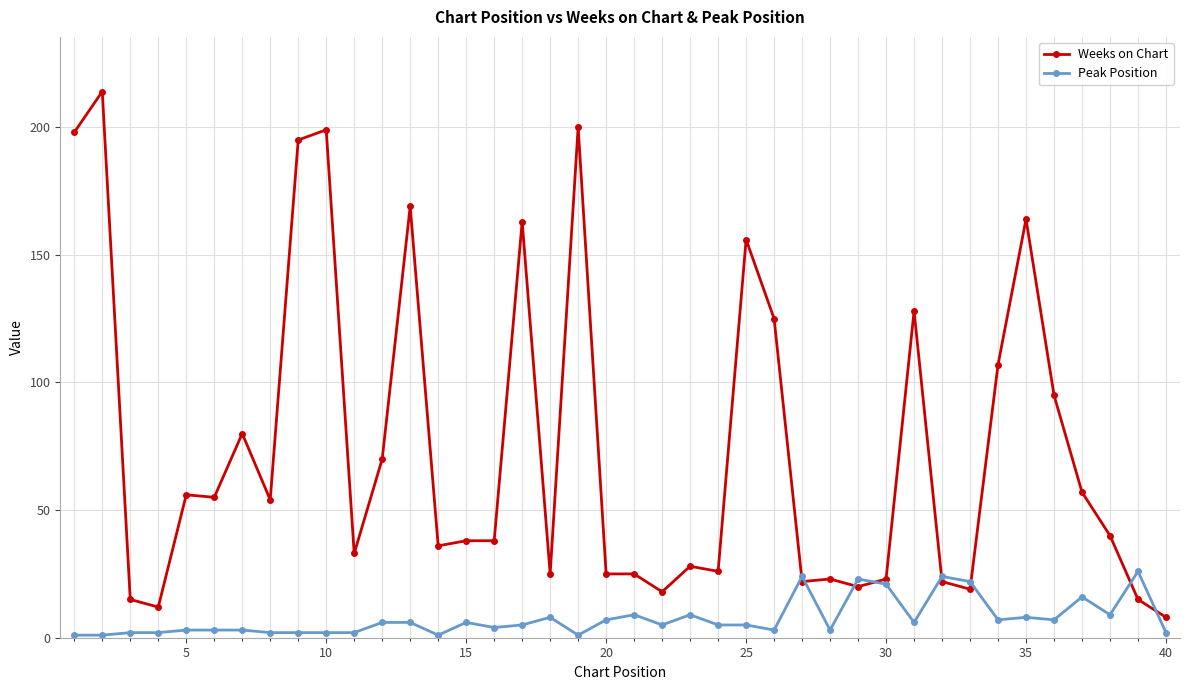

Which series has the widest spread of values?

Weeks on Chart